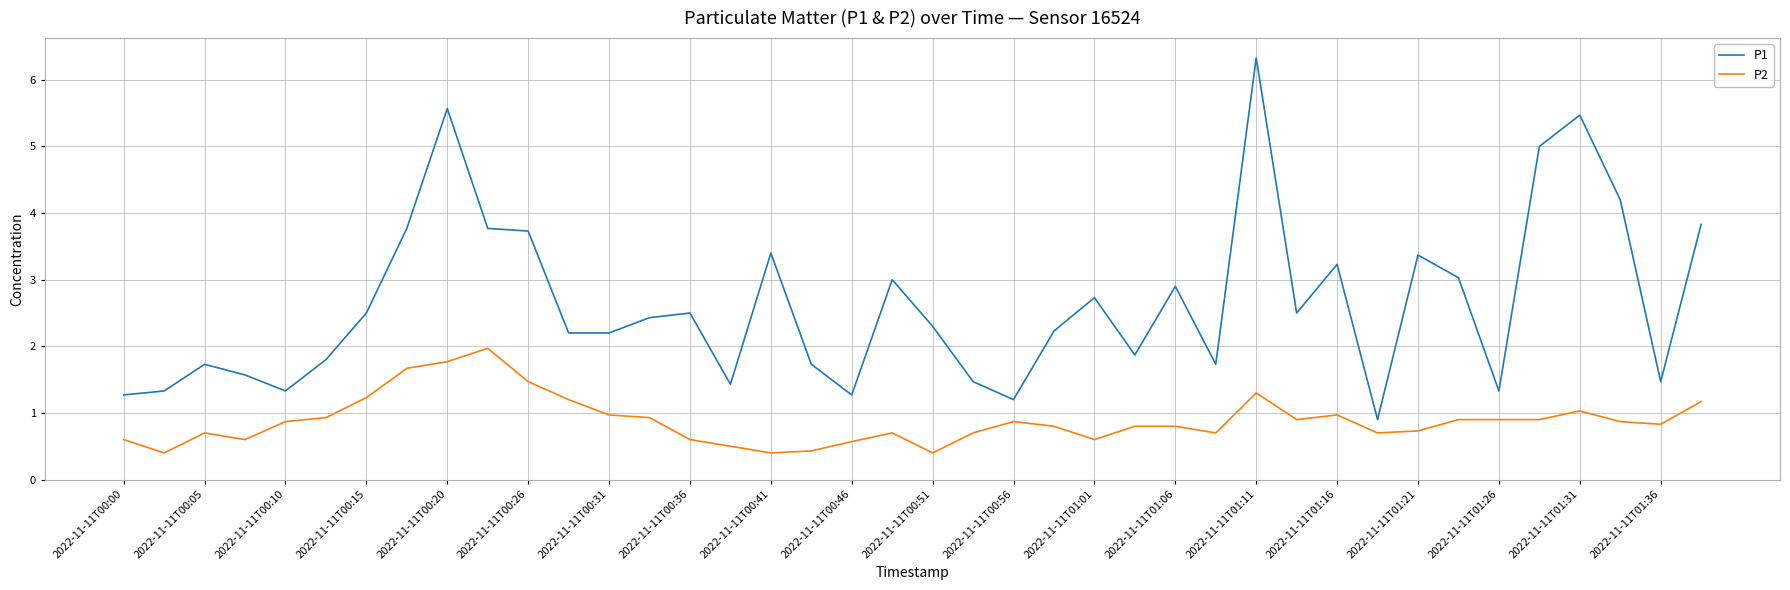

What is the maximum value shown in the chart?

6.3